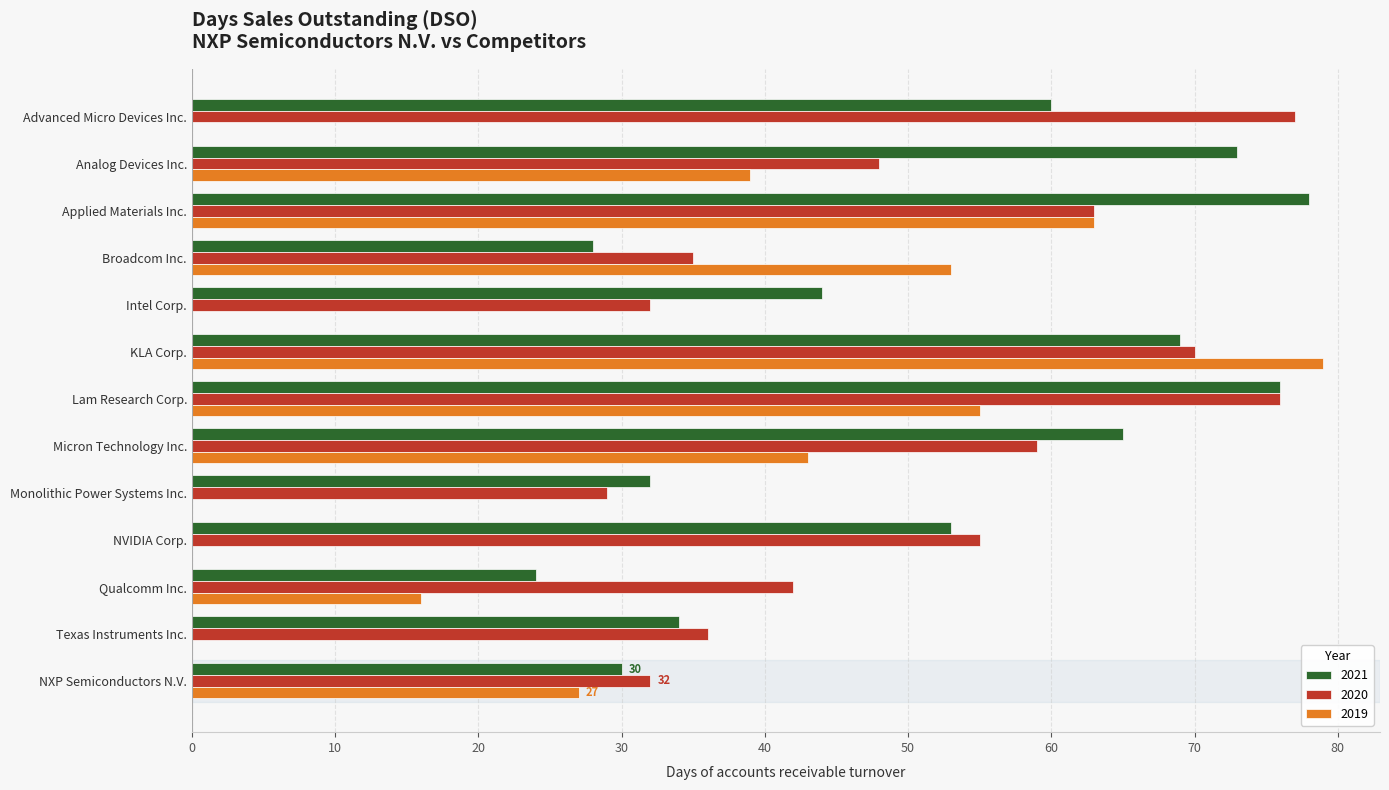

Between Intel Corp. and Texas Instruments Inc., which series saw the biggest shift?

2021